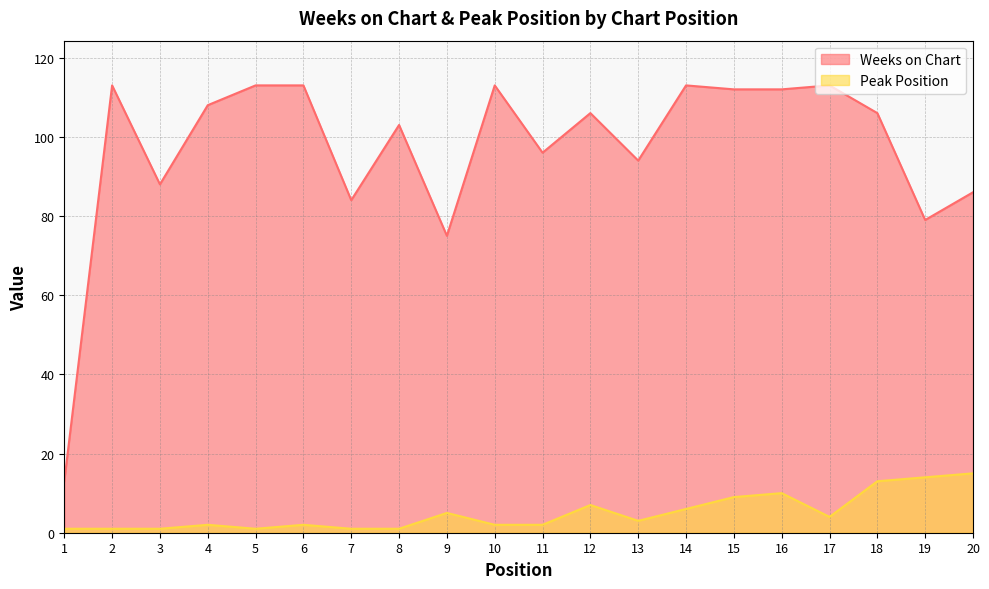

How many interior local peaks does the Weeks on Chart series have?

6